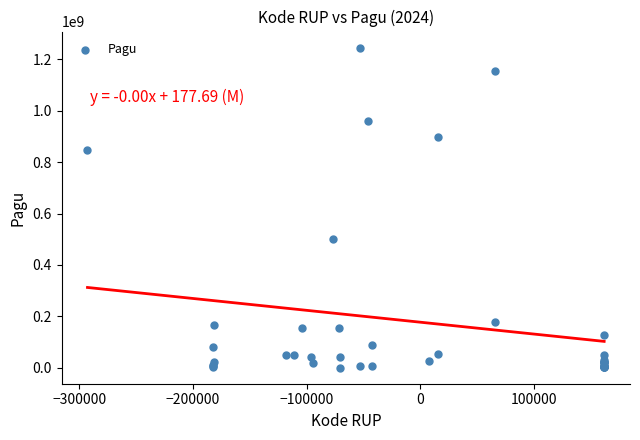

What Y value in the scatter plot is closest to 622840000?

499932000